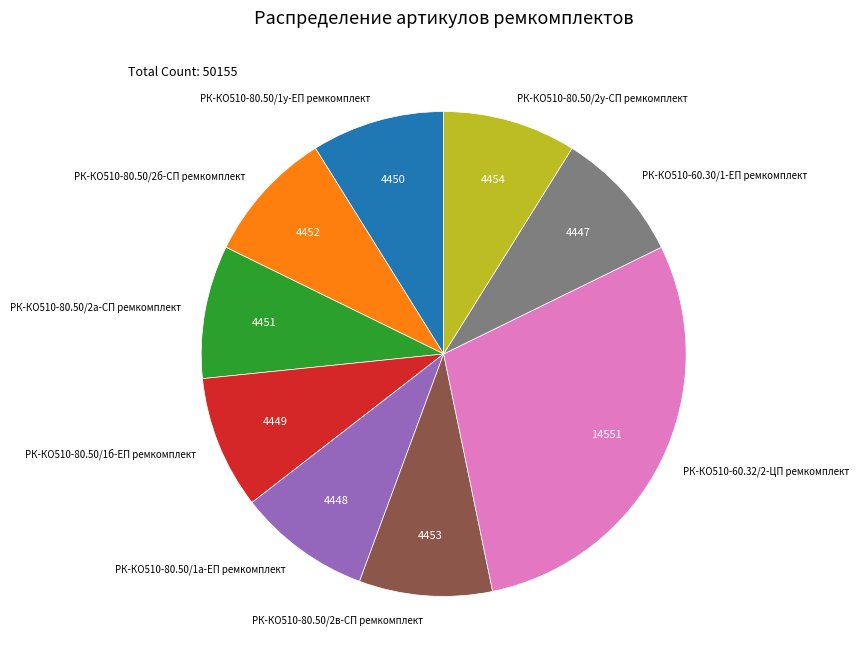

Which slice is the largest?

РК-КО510-60.32/2-ЦП ремкомплект